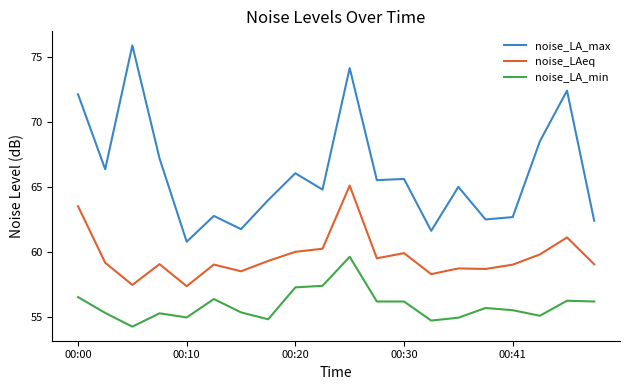

Which series has the widest spread of values?

noise_LA_max